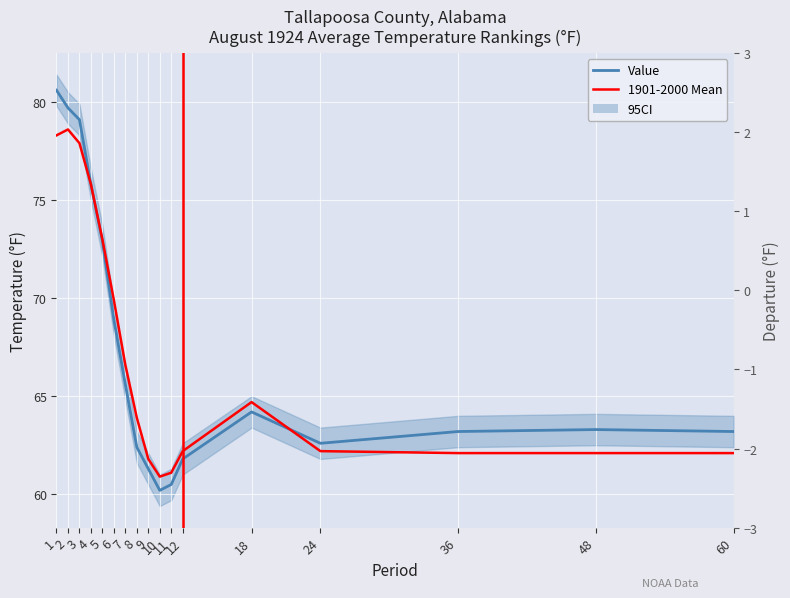

At which label does 1901-2000 Mean first exceed 63?

1